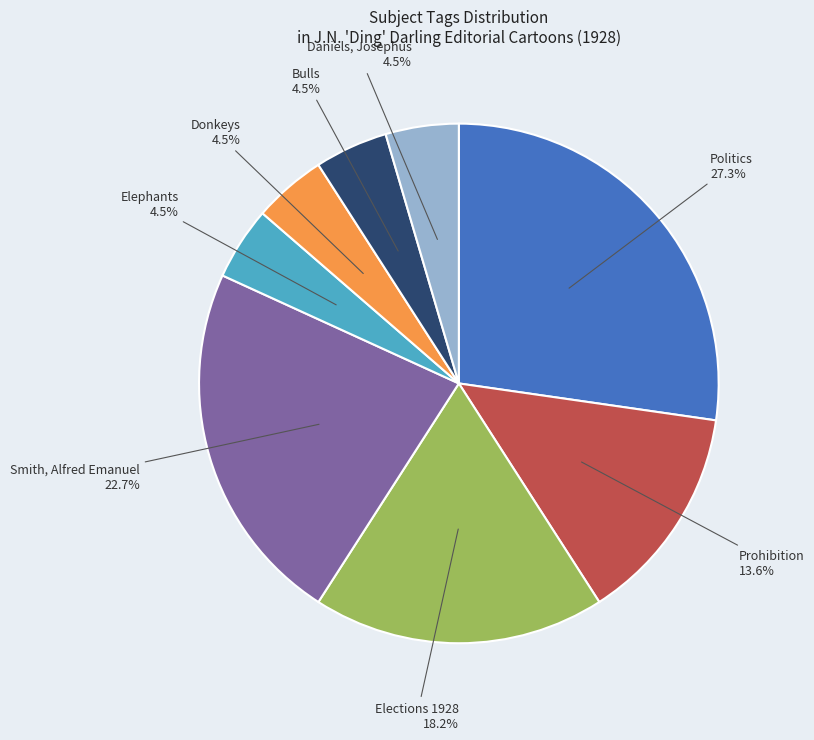

Is the sum of Prohibition and Daniels, Josephus greater than half?

No